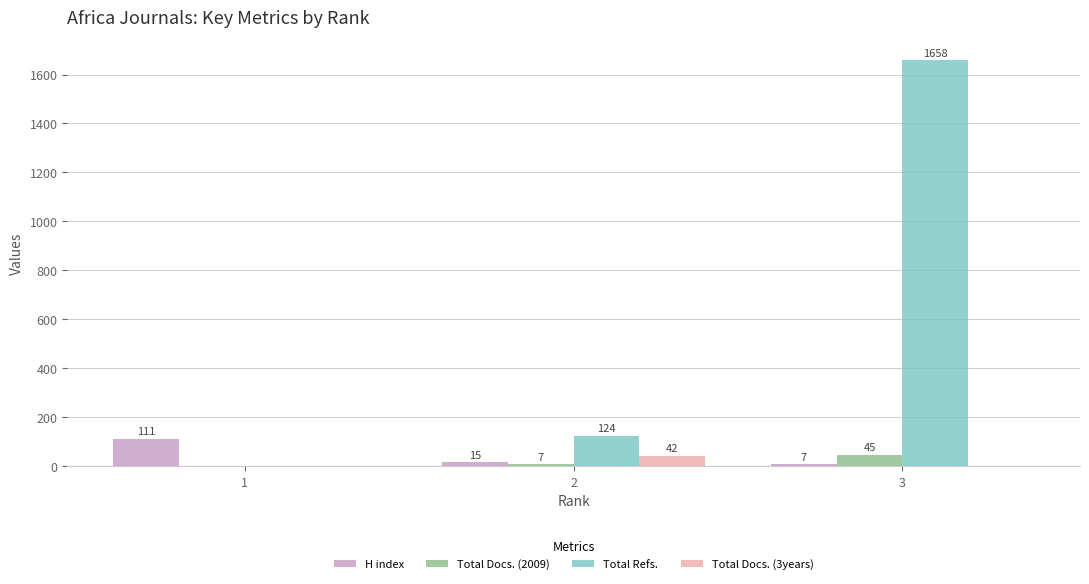

Reading left to right, transcribe all the data shown in this chart.

H index: 111	15	7
Total Docs. (2009): 0	7	45
Total Refs.: 0	124	1658
Total Docs. (3years): 0	42	0